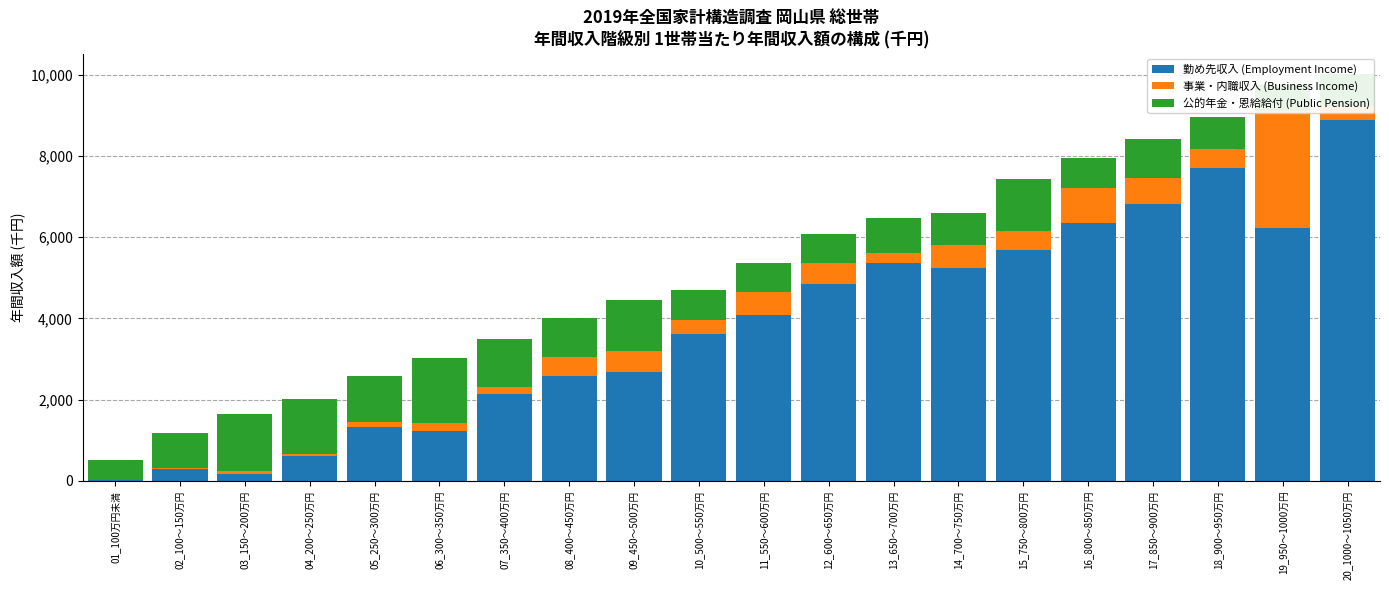

Reading right to left, what are all the values shown in this chart?

勤め先収入 (Employment Income): 8882	6230	7714	6823	6363	5680	5236	5379	4846	4079	3618	2674	2592	2138	1231	1326	613	168	303	24
事業・内職収入 (Business Income): 353	2870	451	627	862	480	570	226	515	583	355	525	457	186	193	118	38	73	6	8
公的年金・恩給給付 (Public Pension): 786	650	802	970	739	1277	791	880	708	716	727	1247	967	1172	1607	1142	1375	1395	880	494